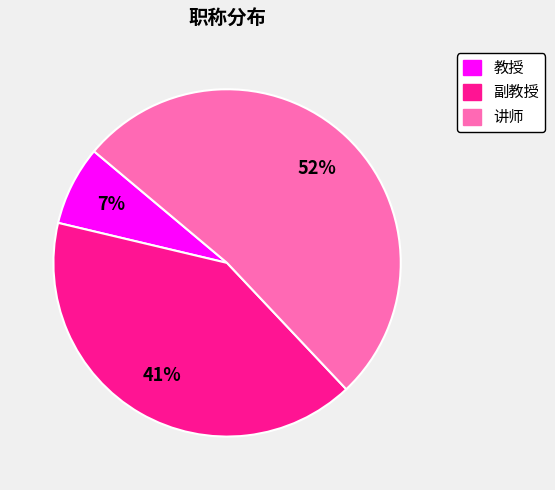

What percentage is the 教授 slice, to the nearest percent?

7%